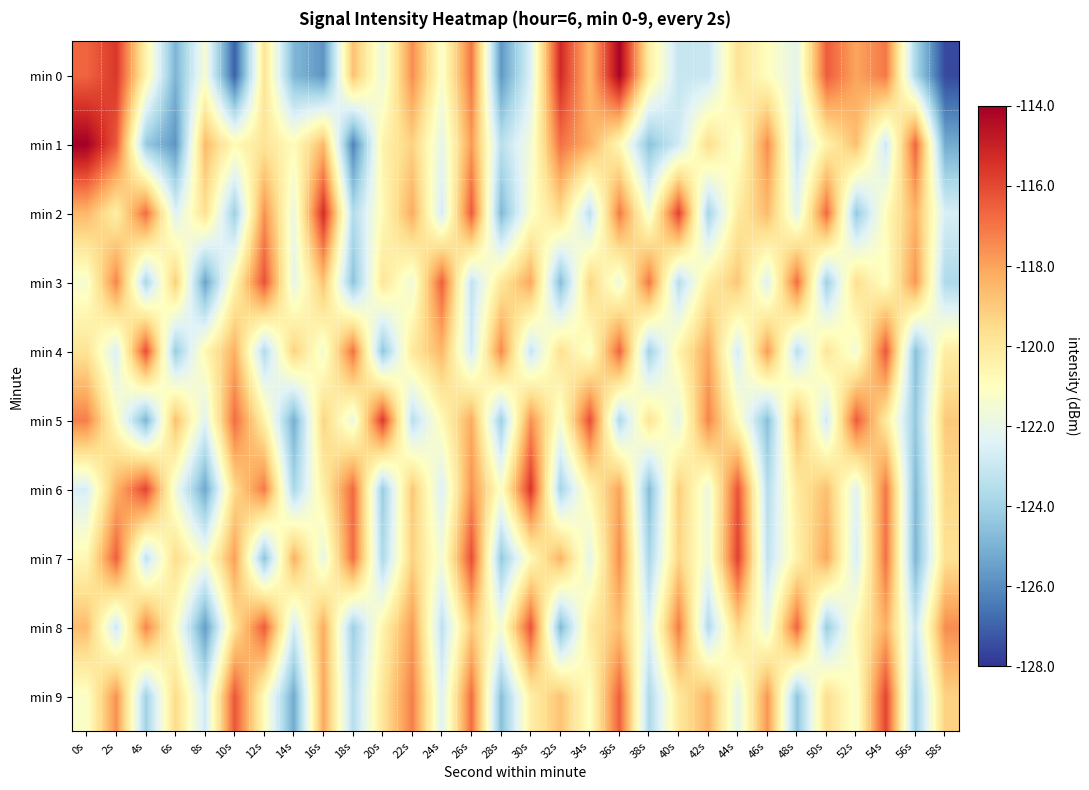

Reading left to right, transcribe all the data shown in this chart.

min 0: 0s=-116.6	2s=-115.6	4s=-120.5	6s=-124.9	8s=-121.4	10s=-127.0	12s=-119.8	14s=-124.8	16s=-125.8	18s=-118.8	20s=-121.8	22s=-117.5	24s=-121.3	26s=-117.0	28s=-125.7	30s=-122.5	32s=-115.2	34s=-118.5	36s=-114.1	38s=-120.2	40s=-123.1	42s=-123.0	44s=-119.8	46s=-121.0	48s=-122.1	50s=-116.4	52s=-118.0	54s=-117.0	56s=-123.8	58s=-127.6
min 1: 0s=-114.0	2s=-116.4	4s=-124.2	6s=-125.8	8s=-118.6	10s=-120.8	12s=-119.8	14s=-120.9	16s=-118.6	18s=-126.2	20s=-120.5	22s=-119.2	24s=-122.1	26s=-117.8	28s=-123.4	30s=-121.6	32s=-116.9	34s=-118.3	36s=-120.7	38s=-124.5	40s=-122.8	42s=-119.6	44s=-121.3	46s=-117.5	48s=-123.1	50s=-120.4	52s=-118.7	54s=-122.9	56s=-116.6	58s=-125.2
min 2: 0s=-118.5	2s=-120.3	4s=-116.8	6s=-122.4	8s=-119.7	10s=-124.1	12s=-117.6	14s=-121.9	16s=-115.3	18s=-123.6	20s=-120.8	22s=-118.2	24s=-122.7	26s=-116.4	28s=-124.8	30s=-121.2	32s=-119.5	34s=-123.3	36s=-117.1	38s=-121.6	40s=-115.8	42s=-123.9	44s=-120.1	46s=-118.6	48s=-122.2	50s=-116.7	52s=-124.3	54s=-120.9	56s=-118.4	58s=-122.6
min 3: 0s=-121.4	2s=-117.3	4s=-123.8	6s=-119.1	8s=-125.4	10s=-120.6	12s=-116.2	14s=-122.1	16s=-118.8	18s=-124.5	20s=-119.9	22s=-121.7	24s=-116.5	26s=-123.2	28s=-120.0	30s=-118.1	32s=-124.7	34s=-119.3	36s=-121.8	38s=-117.0	40s=-123.5	42s=-120.2	44s=-118.9	46s=-122.4	48s=-116.8	50s=-124.1	52s=-119.6	54s=-121.1	56s=-117.7	58s=-123.7
min 4: 0s=-119.8	2s=-122.5	4s=-116.1	6s=-124.2	8s=-120.7	10s=-118.3	12s=-123.6	14s=-119.2	16s=-121.5	18s=-116.9	20s=-124.4	22s=-120.0	24s=-118.5	26s=-122.8	28s=-117.4	30s=-123.1	32s=-119.7	34s=-121.3	36s=-116.6	38s=-124.0	40s=-120.5	42s=-118.1	44s=-122.7	46s=-117.8	48s=-123.4	50s=-119.9	52s=-121.6	54s=-116.3	56s=-124.6	58s=-120.2
min 5: 0s=-117.2	2s=-121.0	4s=-124.9	6s=-118.7	8s=-122.3	10s=-116.8	12s=-120.4	14s=-125.1	16s=-119.3	18s=-121.9	20s=-115.6	22s=-123.4	24s=-120.8	26s=-118.2	28s=-124.1	30s=-117.6	32s=-121.4	34s=-116.1	36s=-123.7	38s=-119.8	40s=-122.1	42s=-117.3	44s=-120.9	46s=-124.6	48s=-118.5	50s=-122.8	52s=-116.4	54s=-120.1	56s=-124.3	58s=-119.0
min 6: 0s=-122.6	2s=-118.4	4s=-115.9	6s=-121.7	8s=-125.3	10s=-119.5	12s=-117.1	14s=-123.8	16s=-120.3	18s=-116.7	20s=-124.2	22s=-118.9	24s=-122.5	26s=-117.6	28s=-121.2	30s=-115.5	32s=-123.9	34s=-120.6	36s=-118.0	38s=-124.7	40s=-119.1	42s=-121.8	44s=-116.2	46s=-123.5	48s=-120.1	50s=-118.7	52s=-122.3	54s=-117.0	56s=-124.8	58s=-119.4
min 7: 0s=-120.7	2s=-116.5	4s=-123.2	6s=-119.6	8s=-121.4	10s=-117.9	12s=-124.5	14s=-118.3	16s=-122.0	18s=-116.8	20s=-123.7	22s=-119.2	24s=-121.6	26s=-116.1	28s=-124.3	30s=-120.8	32s=-118.4	34s=-122.1	36s=-117.5	38s=-123.8	40s=-119.3	42s=-121.7	44s=-115.8	46s=-123.2	48s=-120.4	50s=-118.1	52s=-122.6	54s=-116.9	56s=-124.9	58s=-119.7
min 8: 0s=-118.6	2s=-122.9	4s=-117.3	6s=-121.1	8s=-125.6	10s=-119.8	12s=-116.4	14s=-122.7	16s=-118.2	18s=-124.1	20s=-120.5	22s=-117.8	24s=-123.3	26s=-119.0	28s=-121.5	30s=-116.2	32s=-124.8	34s=-120.1	36s=-118.7	38s=-122.4	40s=-117.1	42s=-123.6	44s=-119.4	46s=-121.9	48s=-116.6	50s=-124.2	52s=-120.7	54s=-118.3	56s=-123.0	58s=-117.5
min 9: 0s=-121.2	2s=-117.6	4s=-124.0	6s=-119.5	8s=-122.8	10s=-116.3	12s=-120.9	14s=-125.2	16s=-118.1	18s=-123.5	20s=-119.9	22s=-117.2	24s=-122.4	26s=-116.8	28s=-124.6	30s=-120.3	32s=-118.8	34s=-121.1	36s=-116.5	38s=-123.7	40s=-120.0	42s=-118.4	44s=-122.1	46s=-117.7	48s=-124.4	50s=-119.6	52s=-121.3	54s=-115.9	56s=-124.1	58s=-119.2